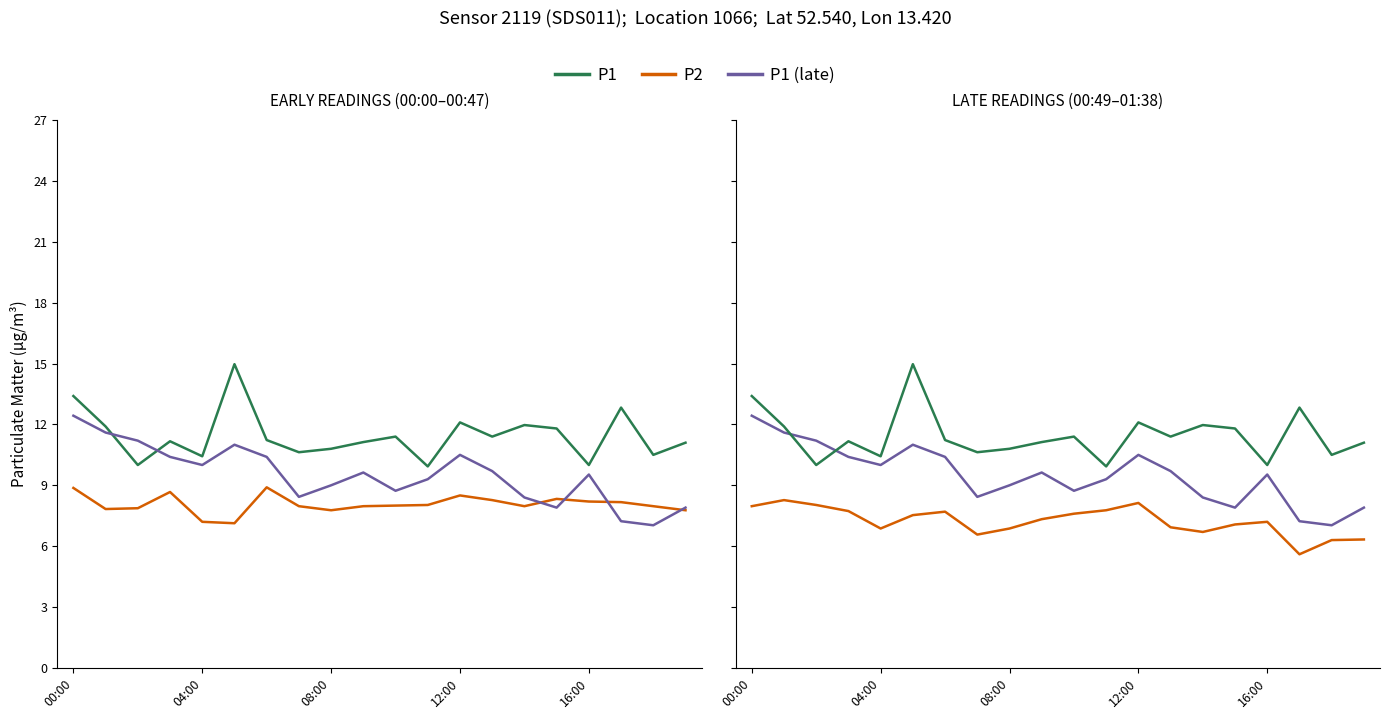

True or false: P1 and P1 (late) intersect in this chart.

True